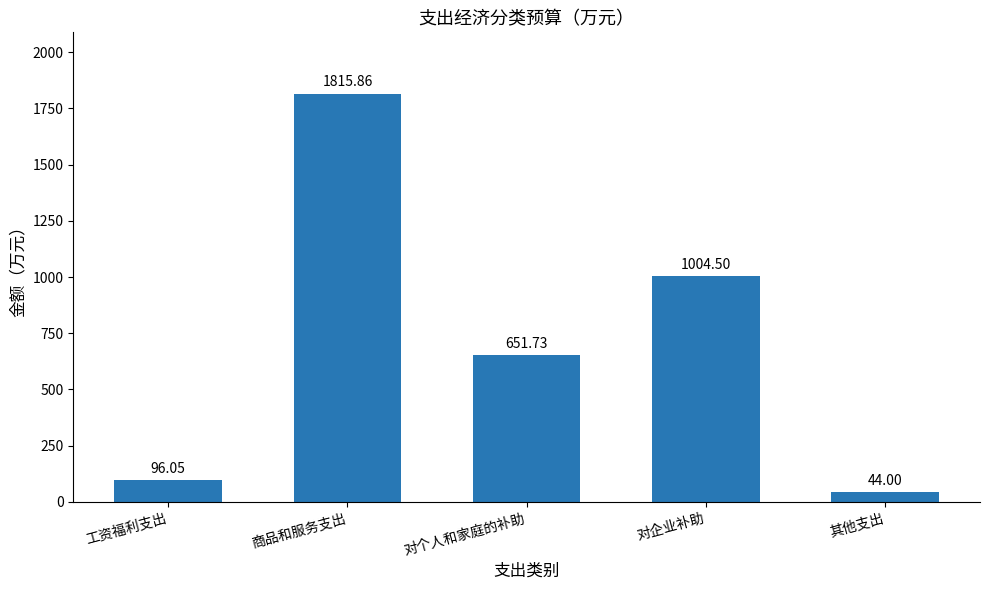

What is the maximum value shown in the chart?

1815.9